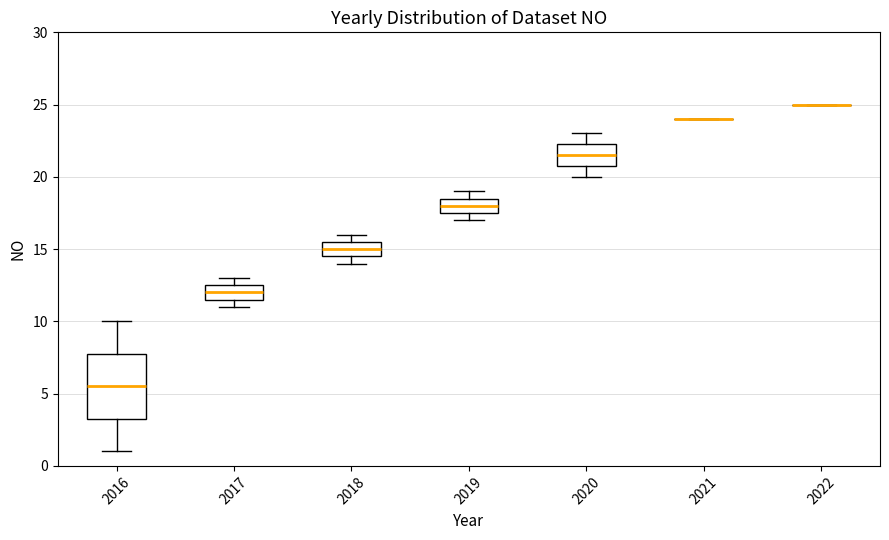

Comparing the boxes themselves (not the whiskers), which one is the tallest?

2016